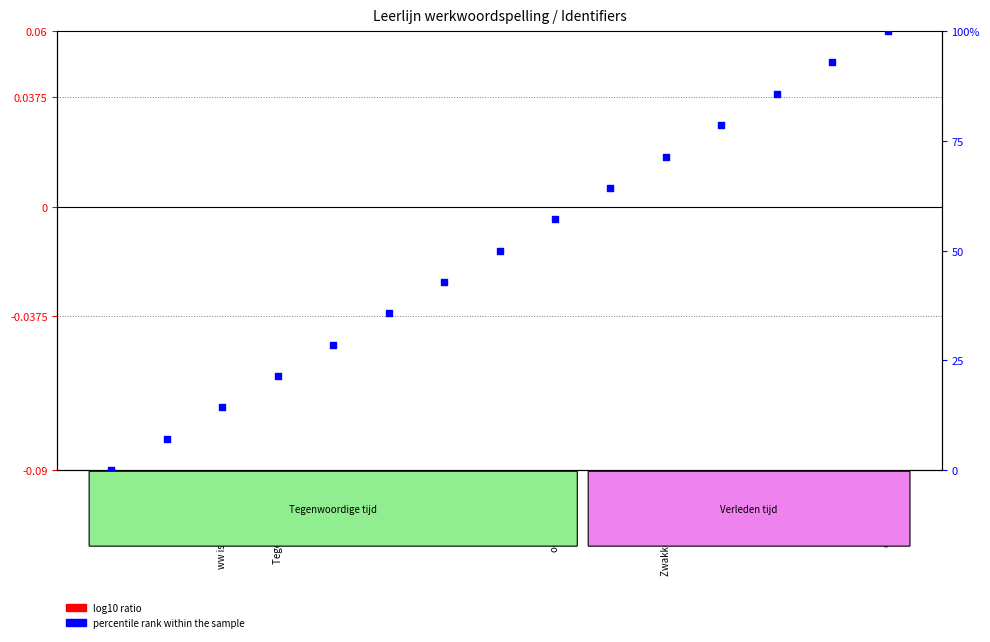

At which category is the sum across all series the highest?

oefenen 1 t/m 5